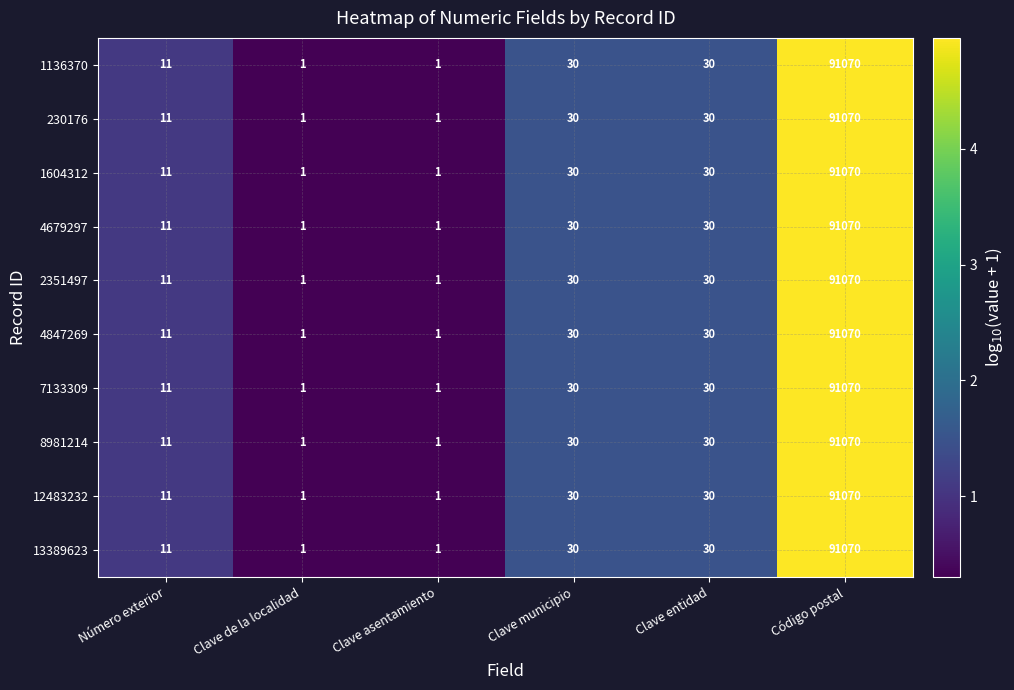

What is the greatest value displayed?

91070